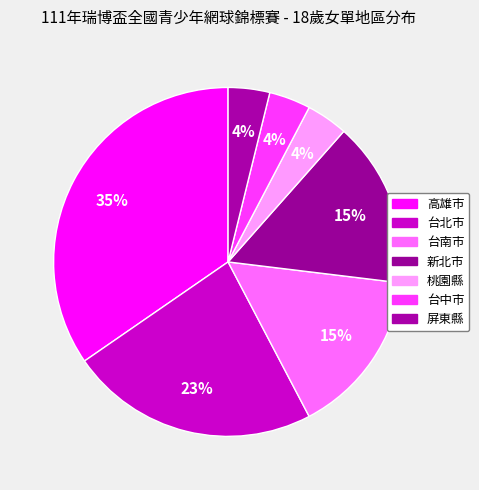

To the nearest percent, what portion does 桃園縣 represent?

4%